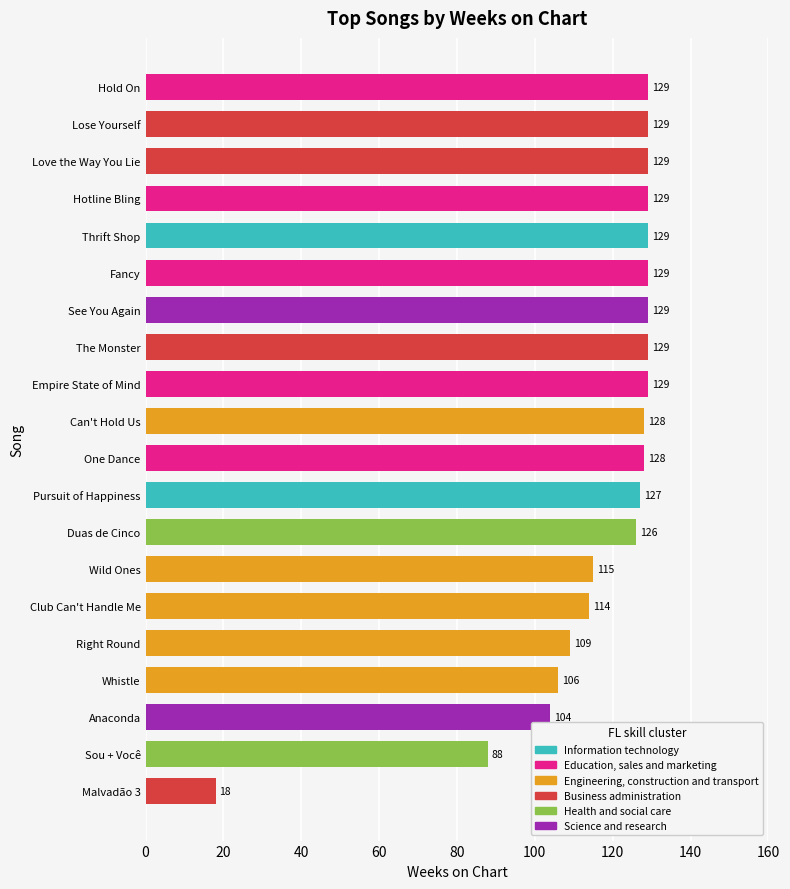

Which has a higher value, Sou + Você or Lose Yourself?

Lose Yourself